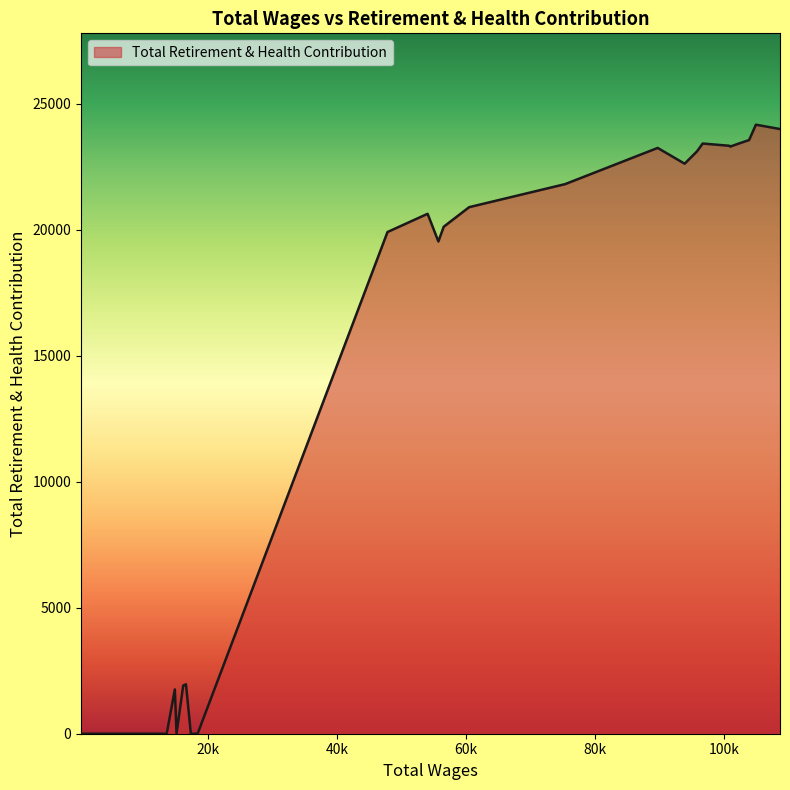

What is the difference between the maximum and minimum values?

24161